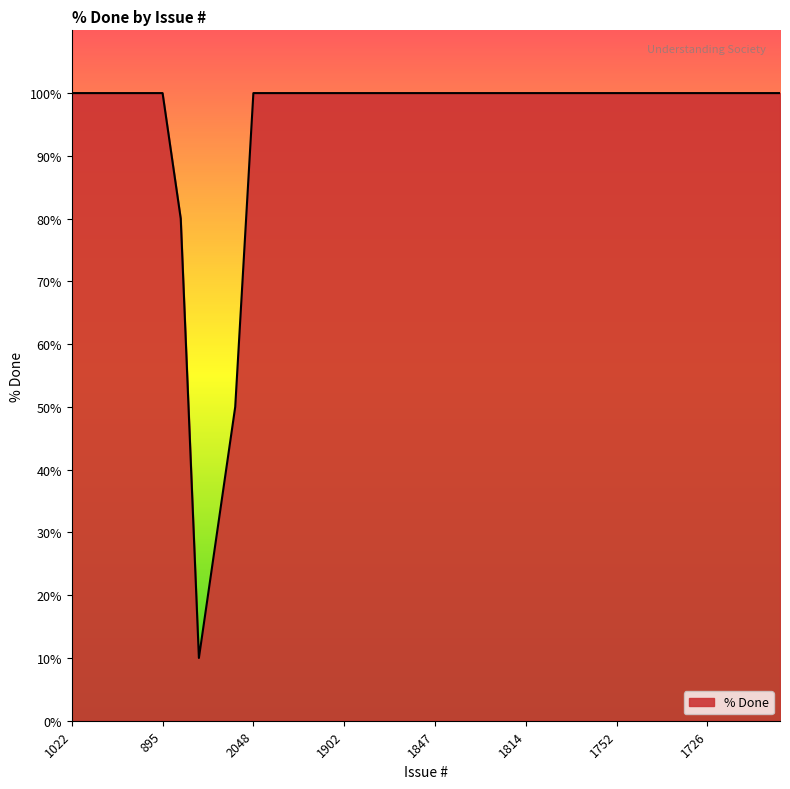

What is the maximum value shown in the chart?

100